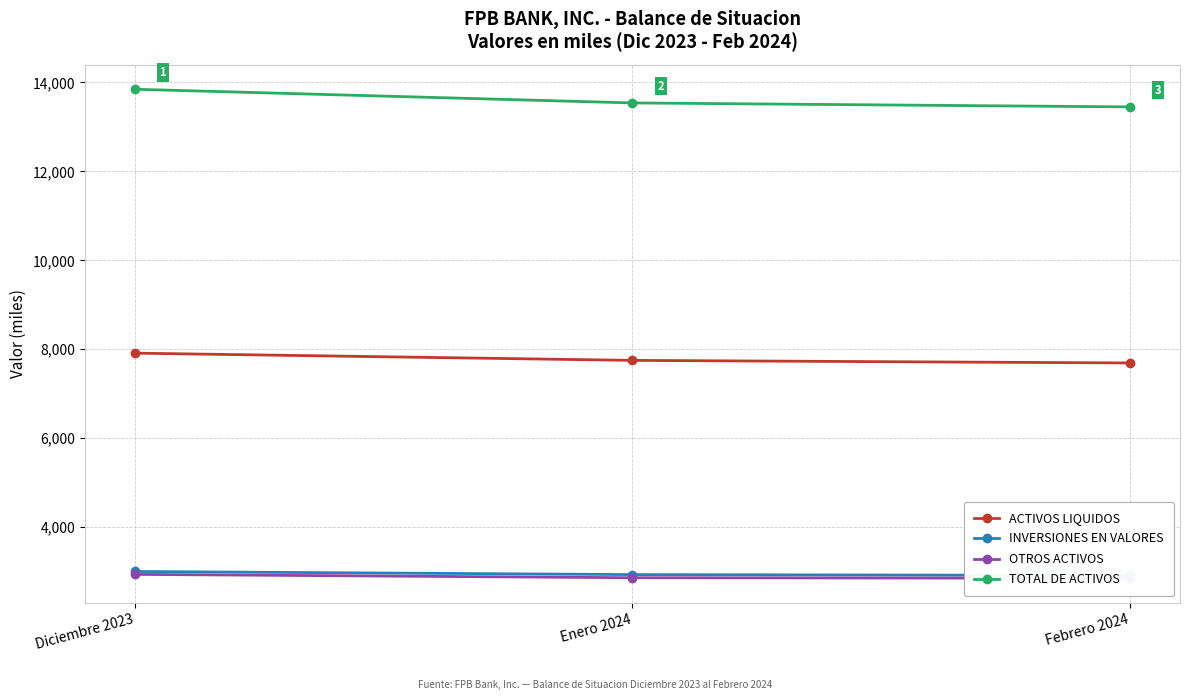

What is the value of the ACTIVOS LIQUIDOS point at the 1st from the left?

7911.4